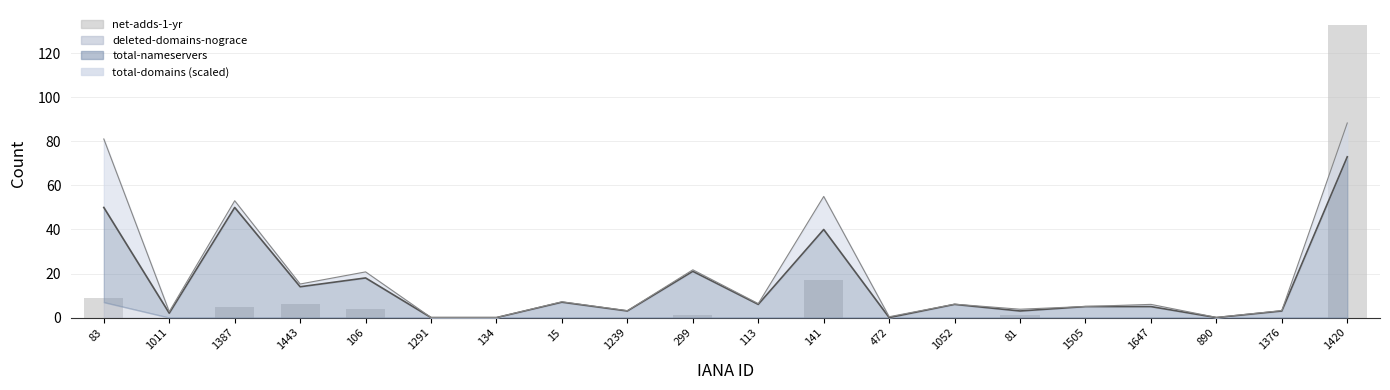

How many values exceed 0?

8